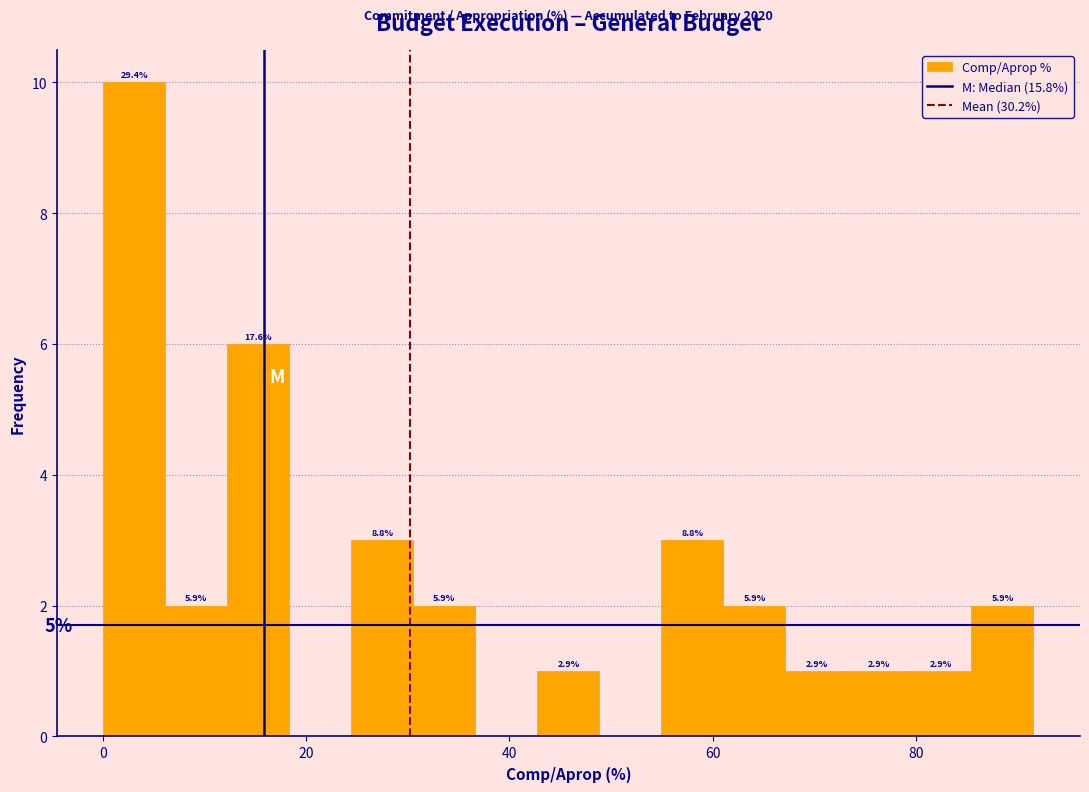

Around what value on the x-axis is the tallest bar? Give the approximate position of its centre, as read against the axis.

4